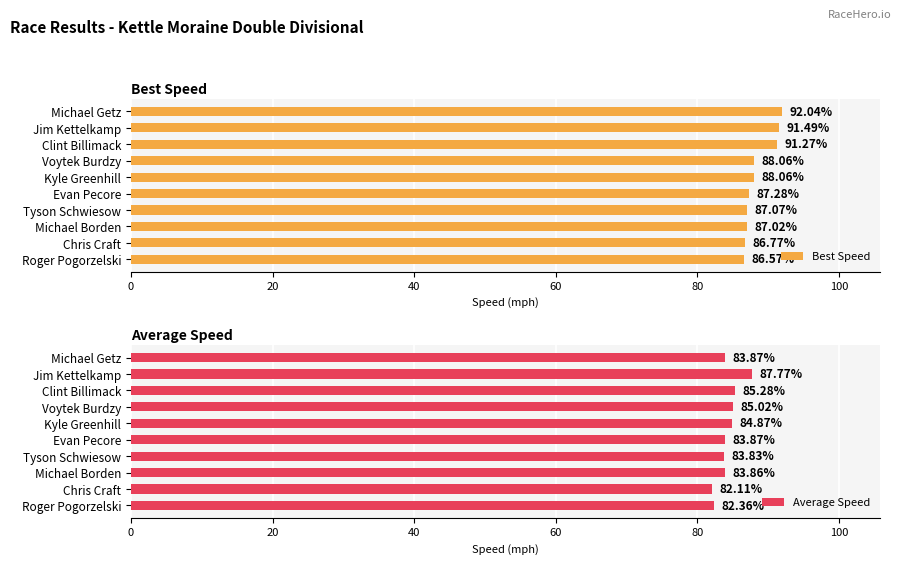

What is the difference between the Best Speed values at Evan Pecore and Michael Borden?

0.3